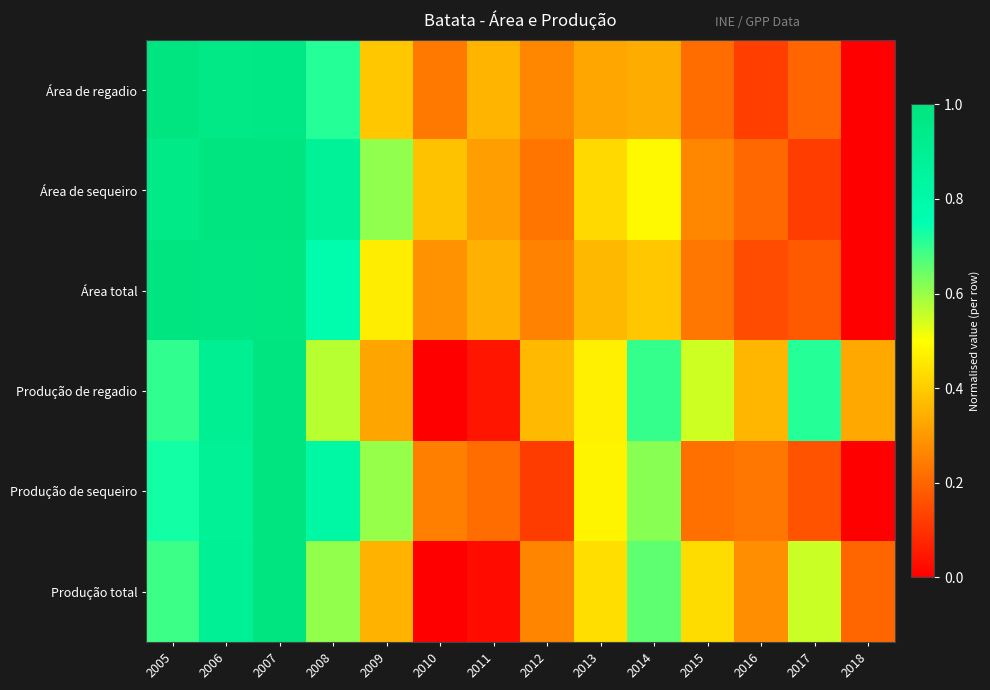

Reading right to left, what are all the values shown in this chart?

Área de regadio: 2018=0.0	2017=0.2	2016=0.1	2015=0.2	2014=0.3	2013=0.3	2012=0.3	2011=0.4	2010=0.2	2009=0.4	2008=0.7	2007=1.0	2006=1.0	2005=1.0
Área de sequeiro: 2018=0.0	2017=0.1	2016=0.2	2015=0.3	2014=0.5	2013=0.4	2012=0.2	2011=0.3	2010=0.4	2009=0.6	2008=0.9	2007=1.0	2006=1.0	2005=1.0
Área total: 2018=0.0	2017=0.2	2016=0.2	2015=0.2	2014=0.4	2013=0.4	2012=0.3	2011=0.3	2010=0.3	2009=0.5	2008=0.8	2007=1.0	2006=1.0	2005=1.0
Produção de regadio: 2018=0.3	2017=0.7	2016=0.4	2015=0.5	2014=0.7	2013=0.5	2012=0.4	2011=0.0	2010=0.0	2009=0.3	2008=0.6	2007=1.0	2006=0.9	2005=0.7
Produção de sequeiro: 2018=0.0	2017=0.2	2016=0.2	2015=0.2	2014=0.6	2013=0.5	2012=0.1	2011=0.2	2010=0.3	2009=0.6	2008=0.8	2007=1.0	2006=0.9	2005=0.7
Produção total: 2018=0.2	2017=0.6	2016=0.3	2015=0.4	2014=0.7	2013=0.4	2012=0.3	2011=0.0	2010=0.0	2009=0.4	2008=0.6	2007=1.0	2006=0.9	2005=0.7